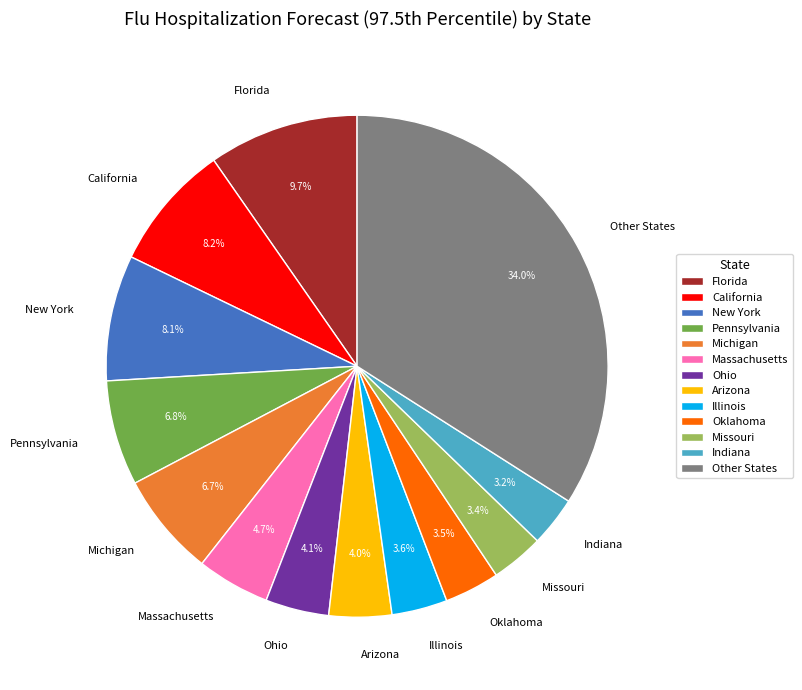

Is the sum of Arizona and Oklahoma greater than half?

No